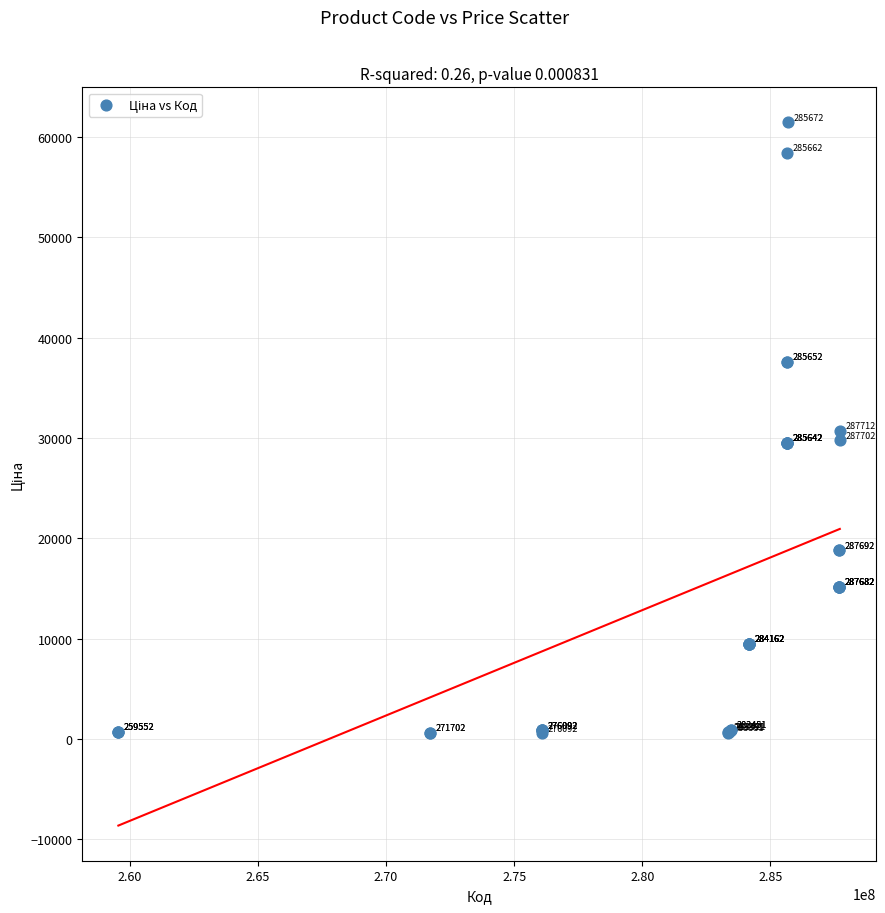

What Y value in the scatter plot is closest to 30992?

30717.1